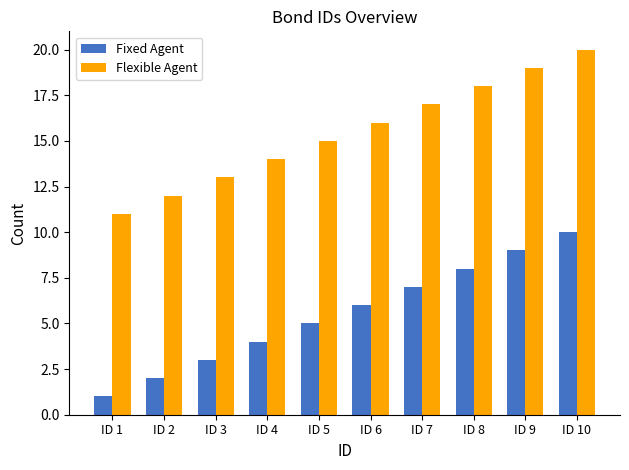

Is the value of Fixed Agent at ID 8 greater than the value of Flexible Agent at ID 5?

No